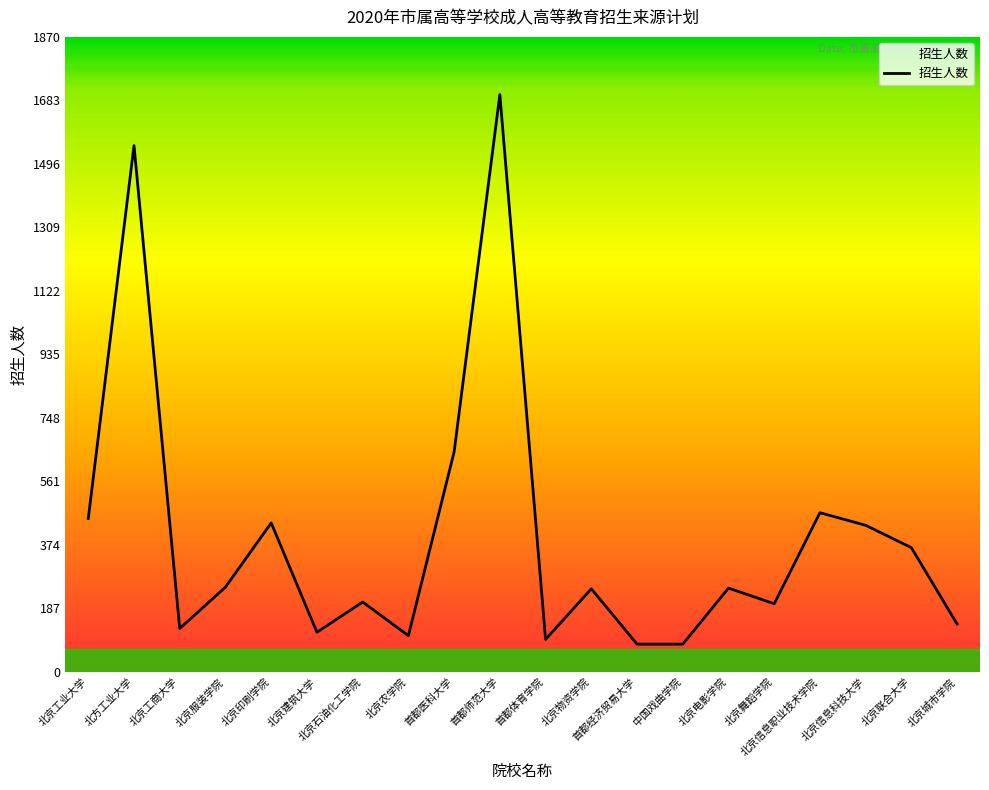

Is it true that the value at 北京信息科技大学 is 181?

False